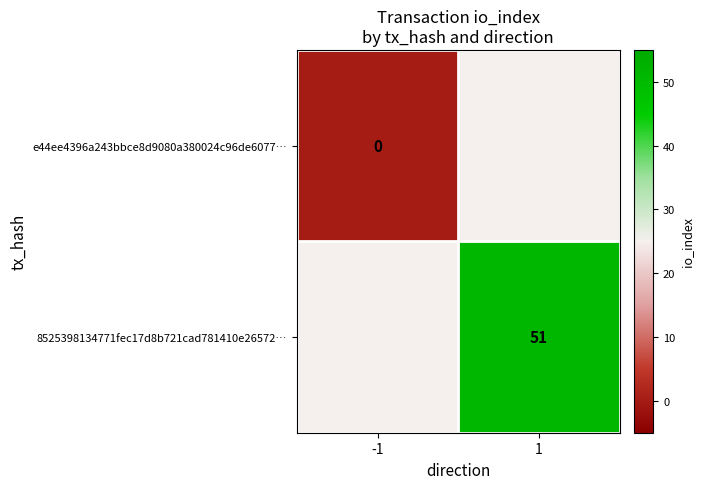

Count the number of categories in the chart.

2